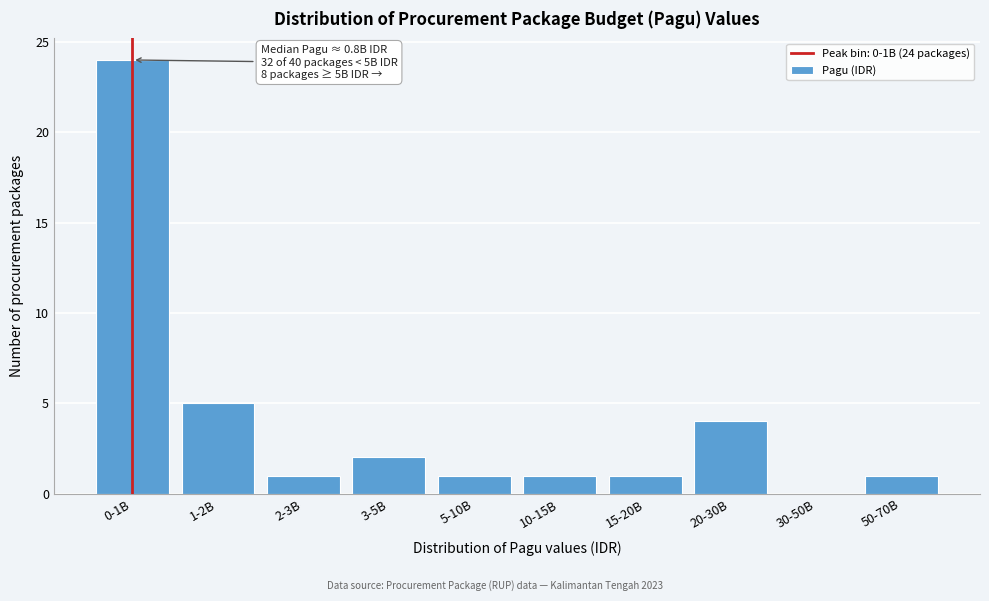

Reading left to right, what are all the values shown in this chart?

0-1B=24	1-2B=5	2-3B=1	3-5B=2	5-10B=1	10-15B=1	15-20B=1	20-30B=4	30-50B=0	50-70B=1